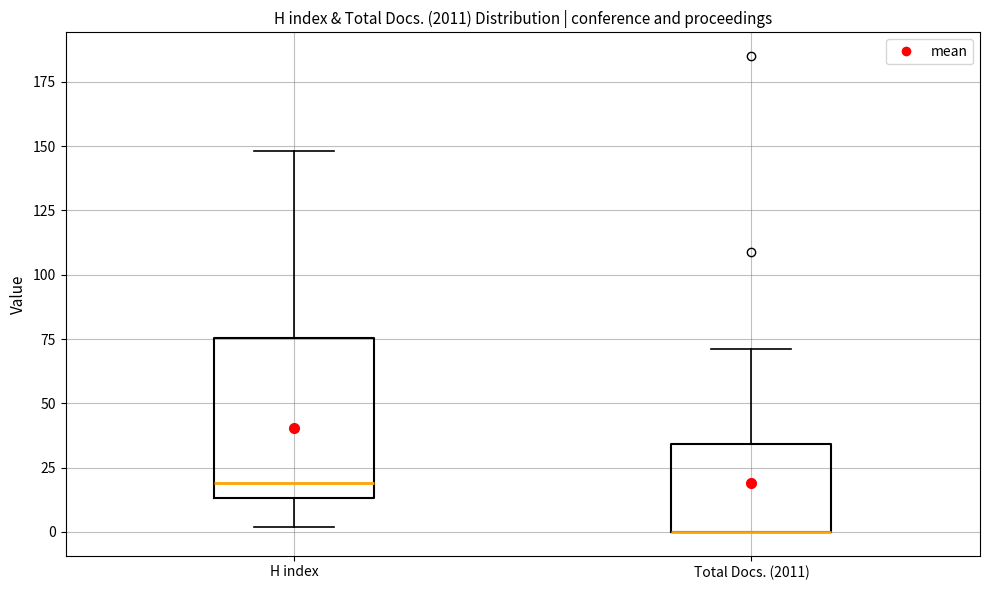

Reading left to right, read every box against the y-axis: the position of its median line, the range the box covers, and the ends of its whiskers. The values are not printed on the chart, so give them approximately, as read against the axis.

H index: median 20, box 15 to 75, whiskers 0 to 150
Total Docs. (2011): median 0 (drawn on the box's lower edge), box 0 to 35, whiskers 0 to 70